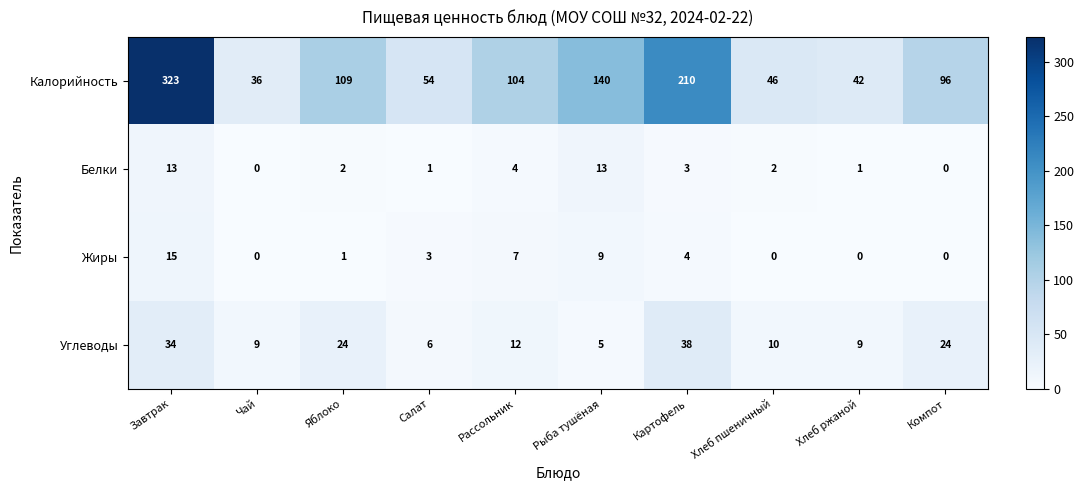

Which series has the largest range (max minus min)?

Калорийность